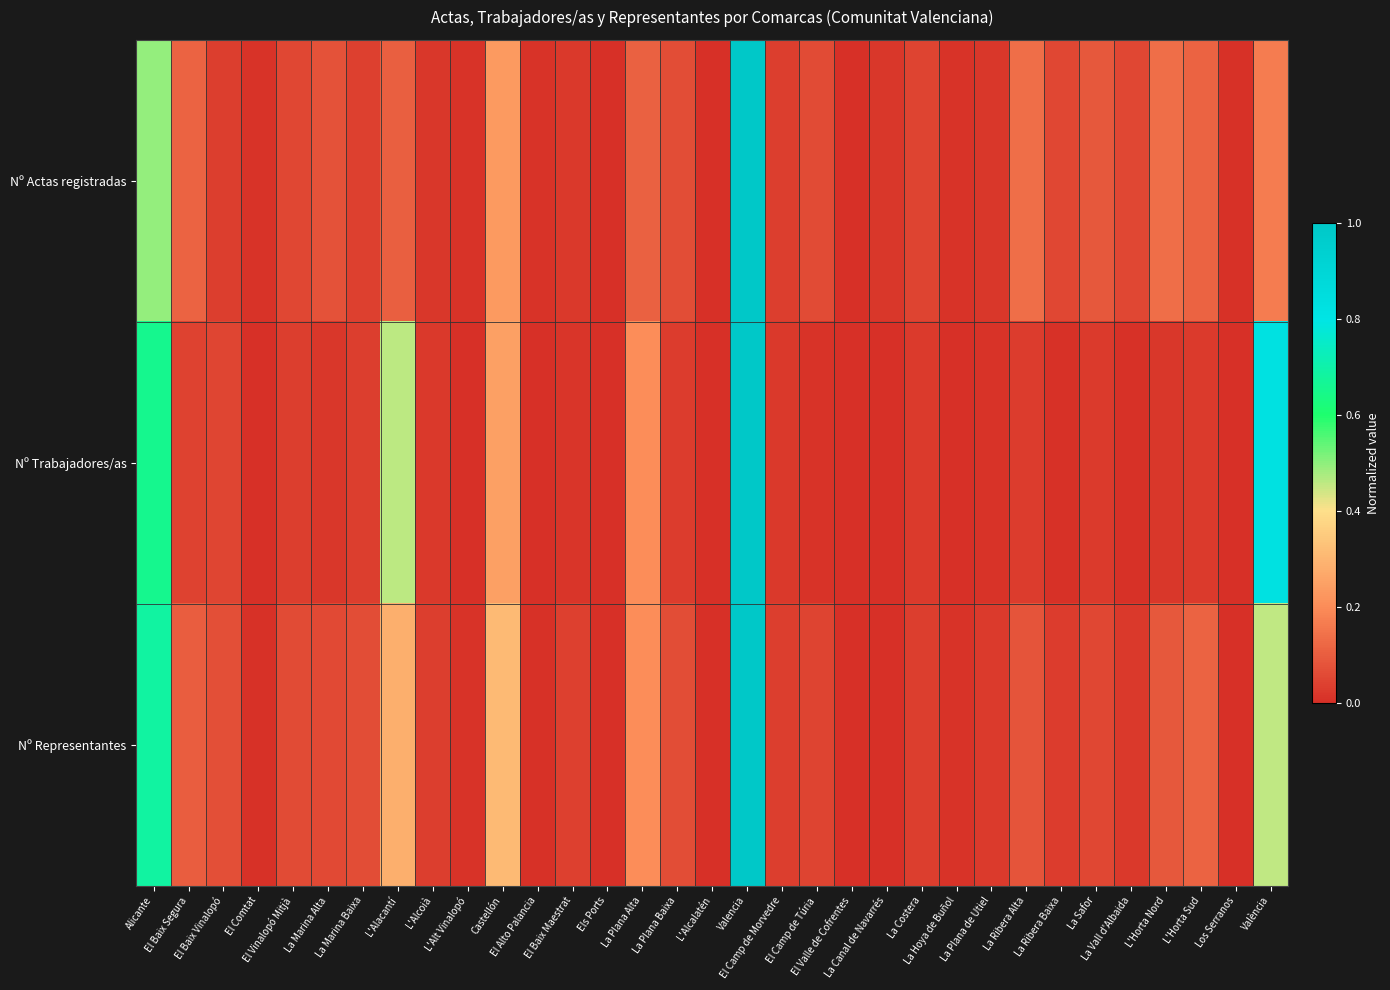

At how many categories does at least one series exceed 0?

32